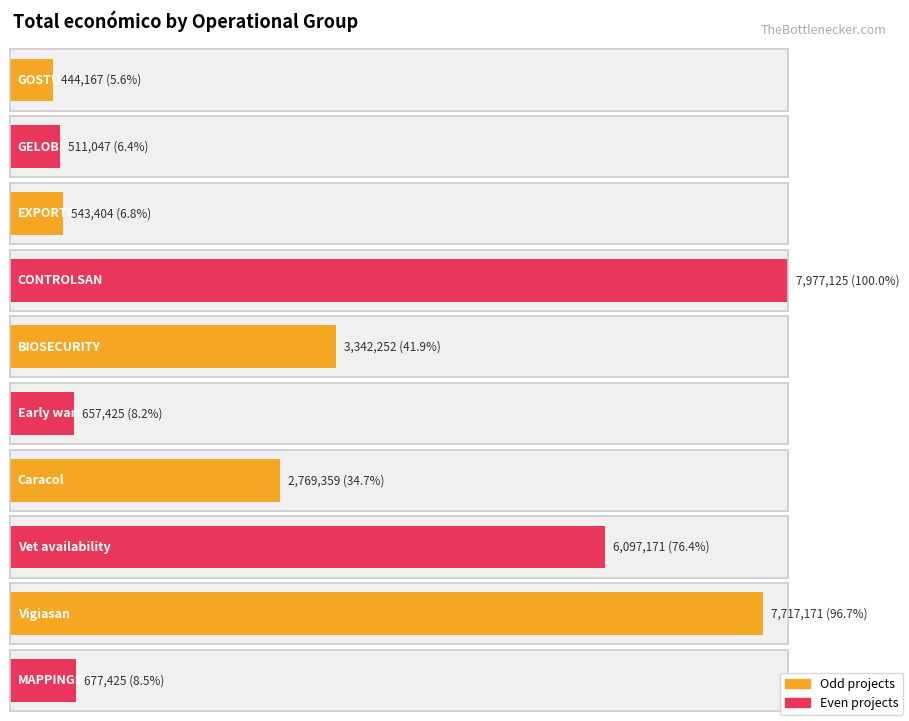

Approximately how many times larger is the value at Vigiasan compared to MAPPINGSAN?

11.4